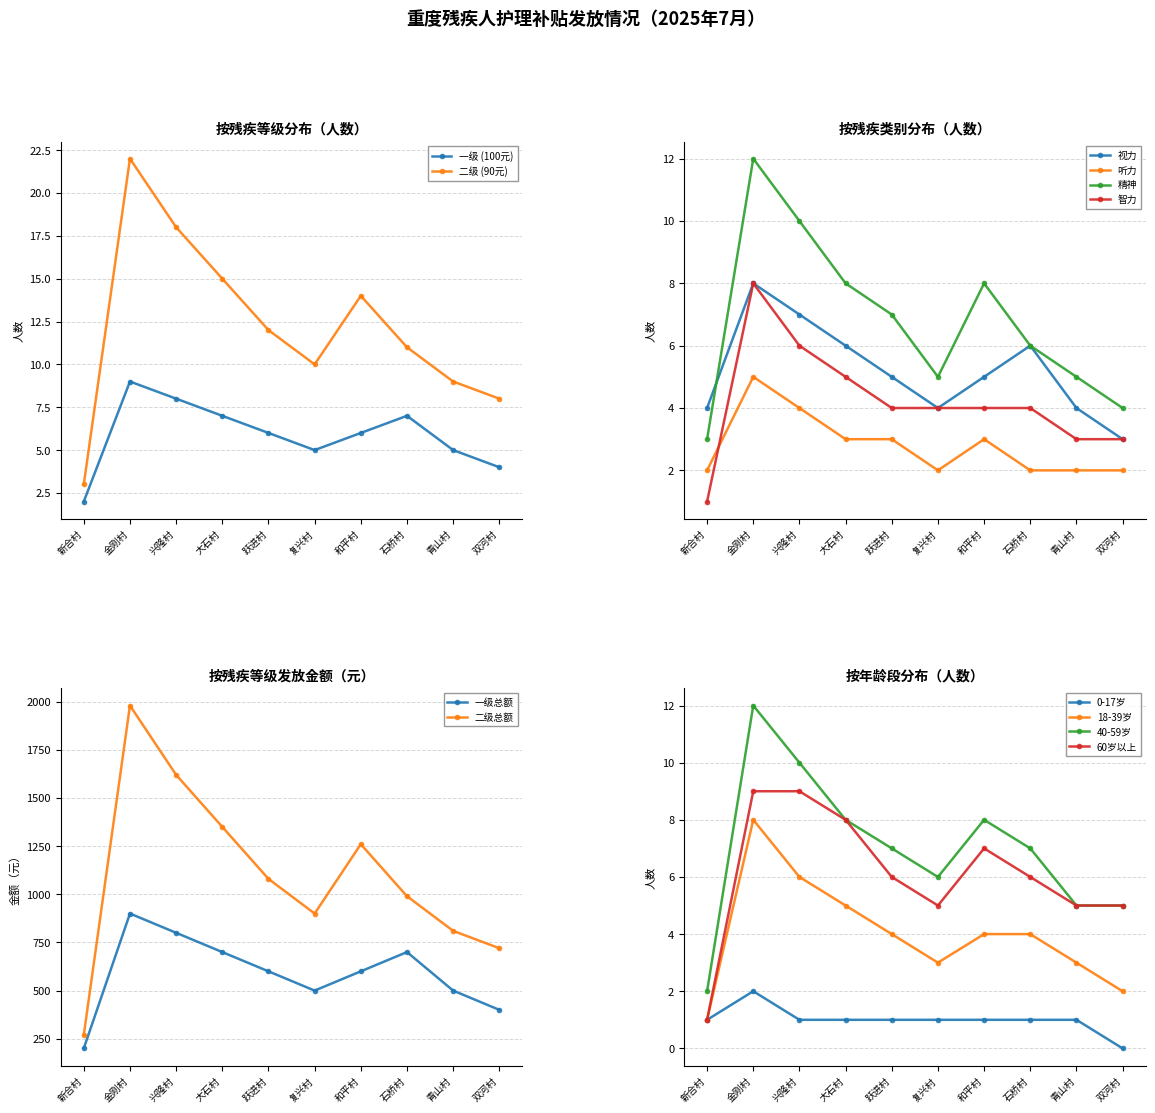

True or false: 一级 (100元) has more than 1 interior local peaks.

True